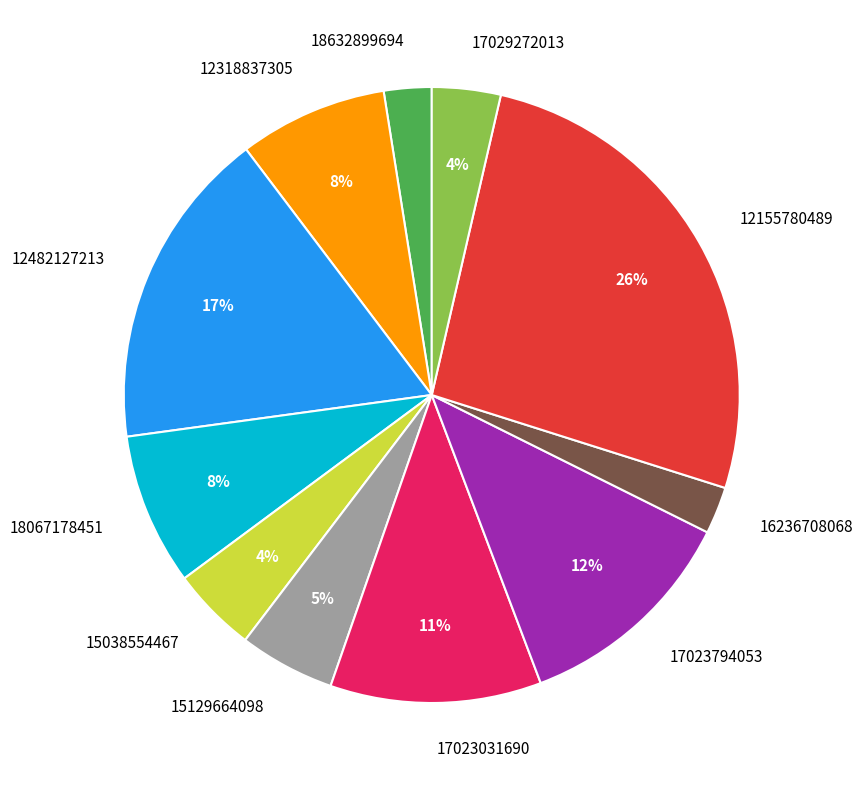

The 12482127213 slice represents 17% of the pie. True or false?

True